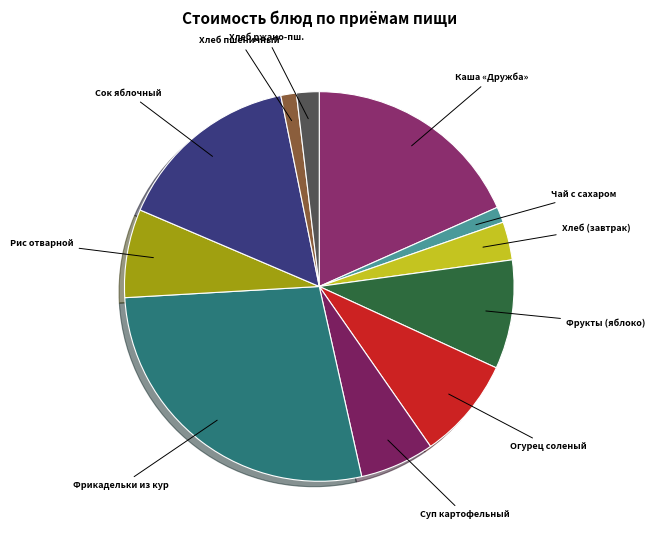

Is the sum of Хлеб пшеничный and Огурец соленый greater than half?

No